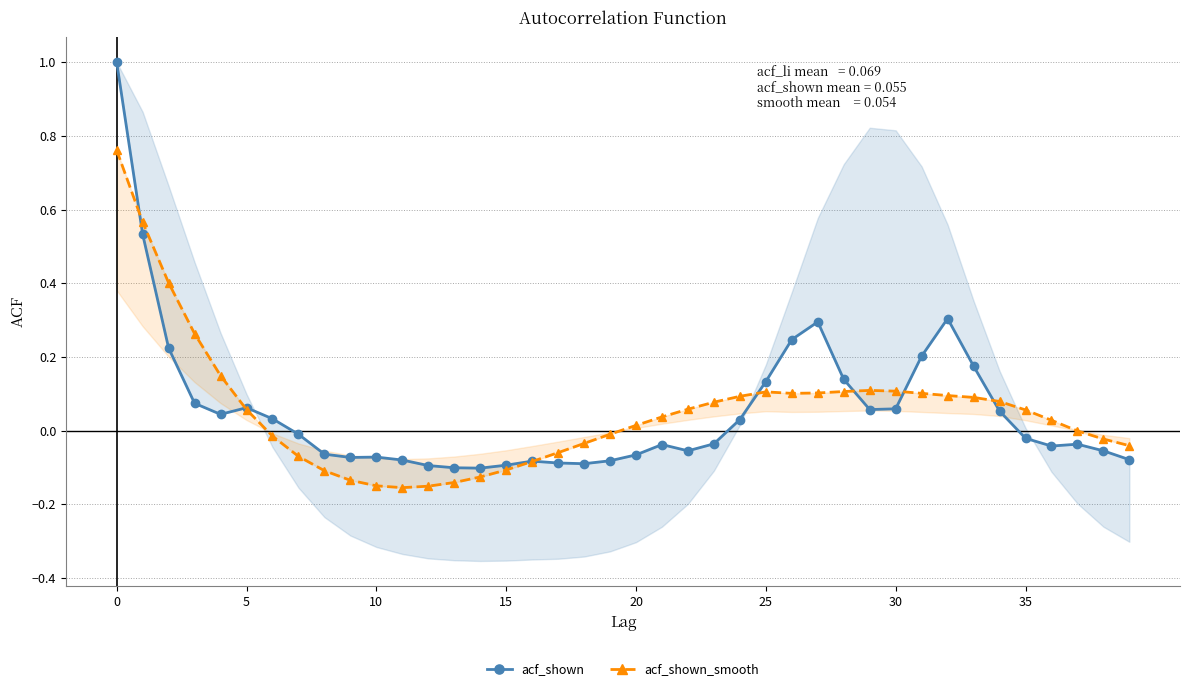

The value of acf_shown at 36 is -0.1. True or false?

False